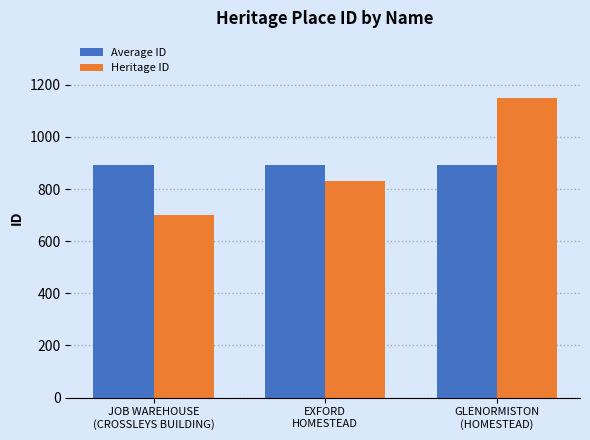

What is the label of the 2nd bar from the right?

EXFORD
HOMESTEAD